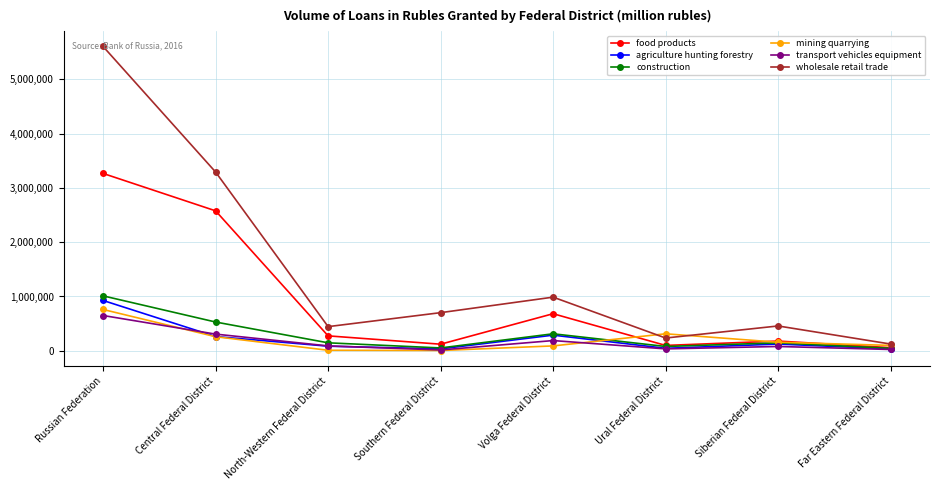

What is the value of the agriculture hunting forestry point at the 5th from the left?

287654